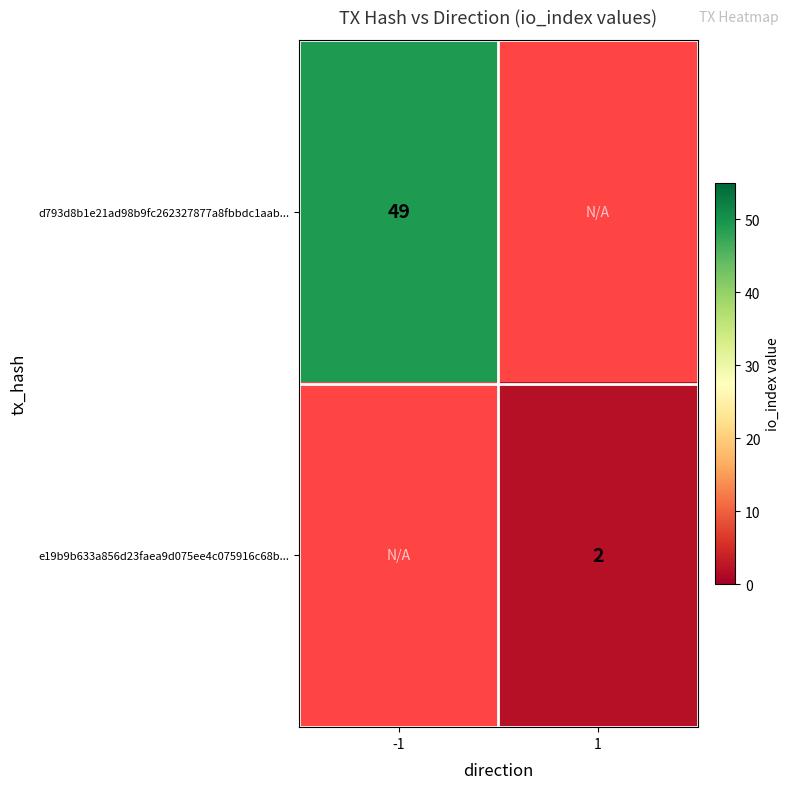

Is it true that e19b9b633a856d23faea9d075ee4c075916c68b... equals 2 at 1?

True